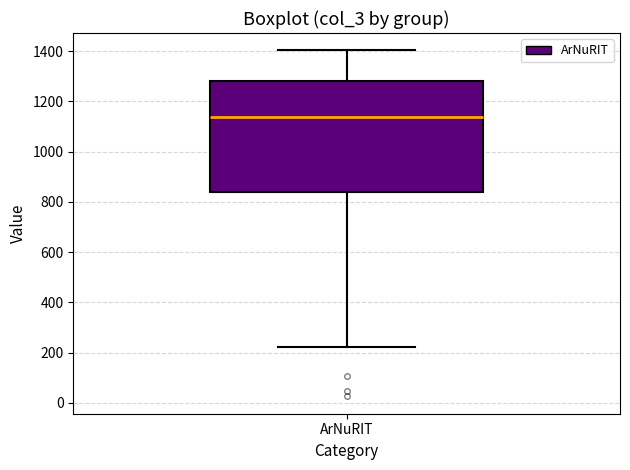

Read this box plot against the y-axis: the position of the median line, the range covered by the box, and the ends of both whiskers. The values are not printed on the chart, so give them approximately, as read against the axis.

median 1140, box 840 to 1280, whiskers 220 to 1400